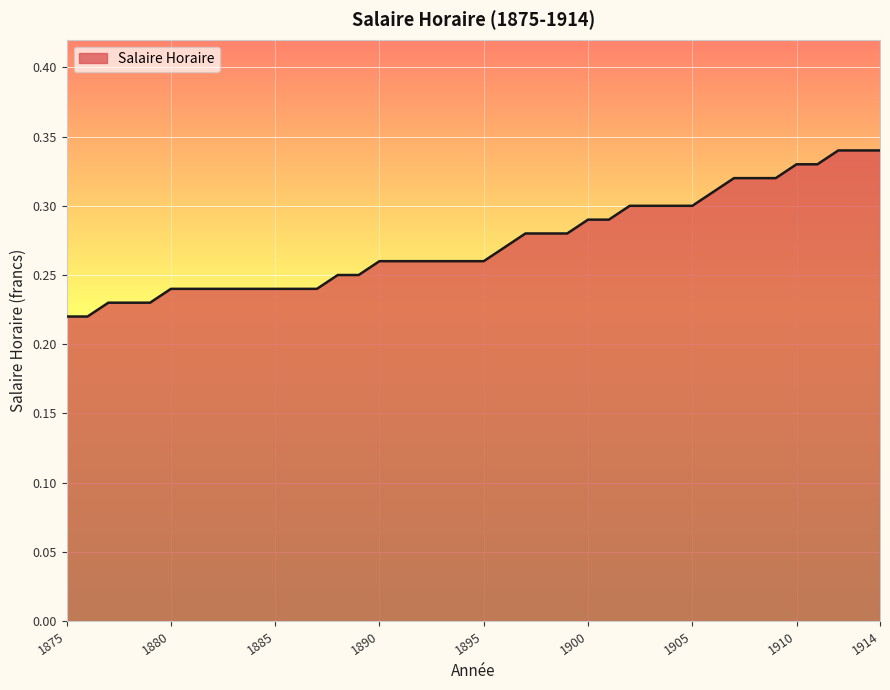

How many lines are shown in the chart?

1